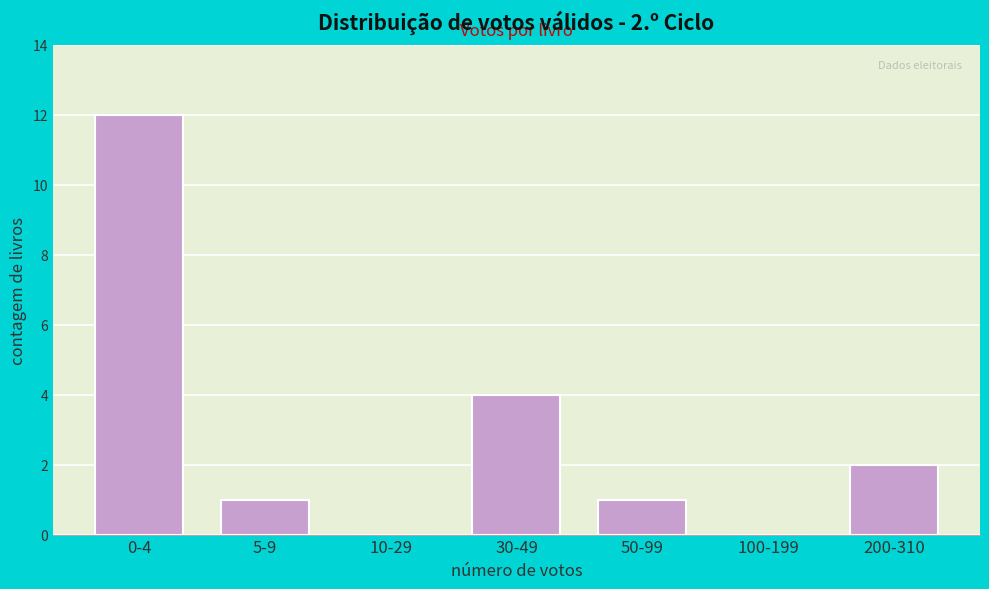

Reading right to left, extract all data points from this chart.

200-310=2	100-199=0	50-99=1	30-49=4	10-29=0	5-9=1	0-4=12